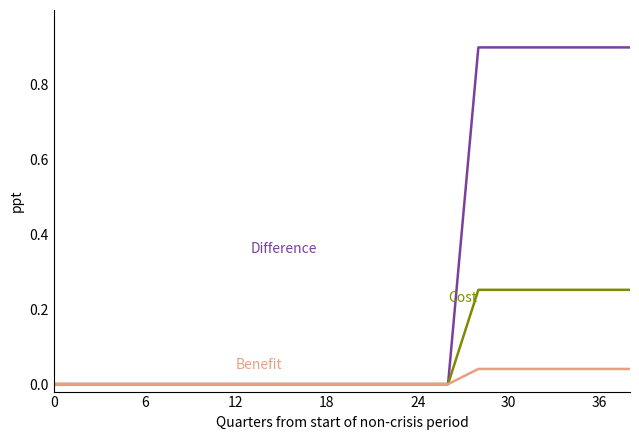

What is the greatest value displayed?

0.9